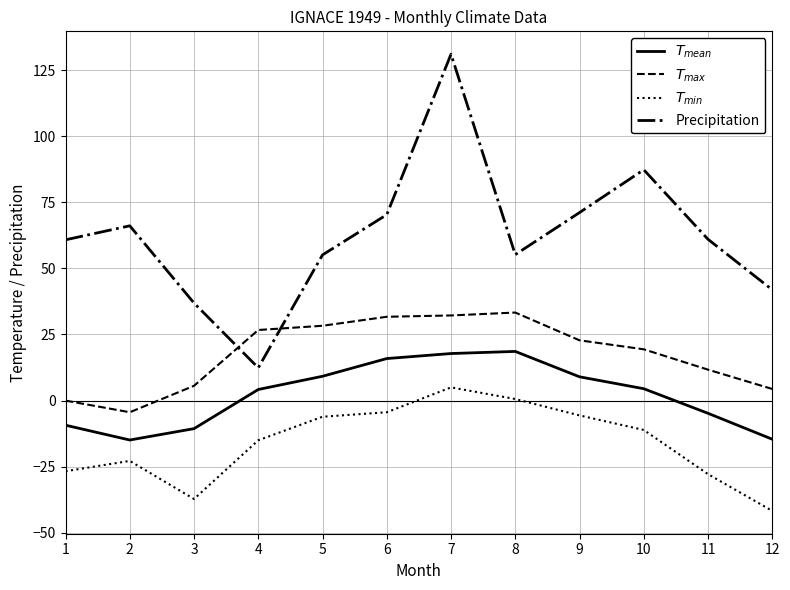

Does the chart display data point markers on the line(s)?

No